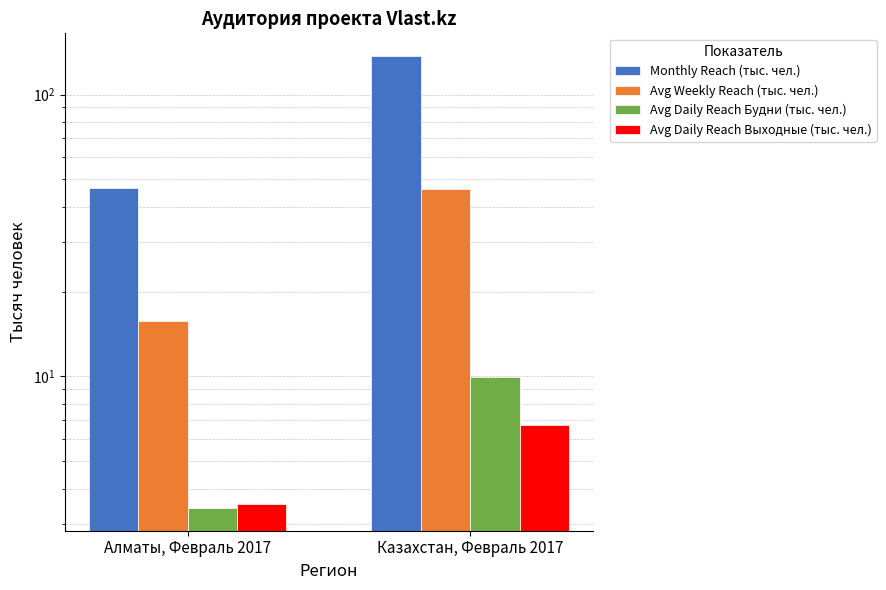

What is the label of the 1st bar from the left?

Алматы, Февраль 2017